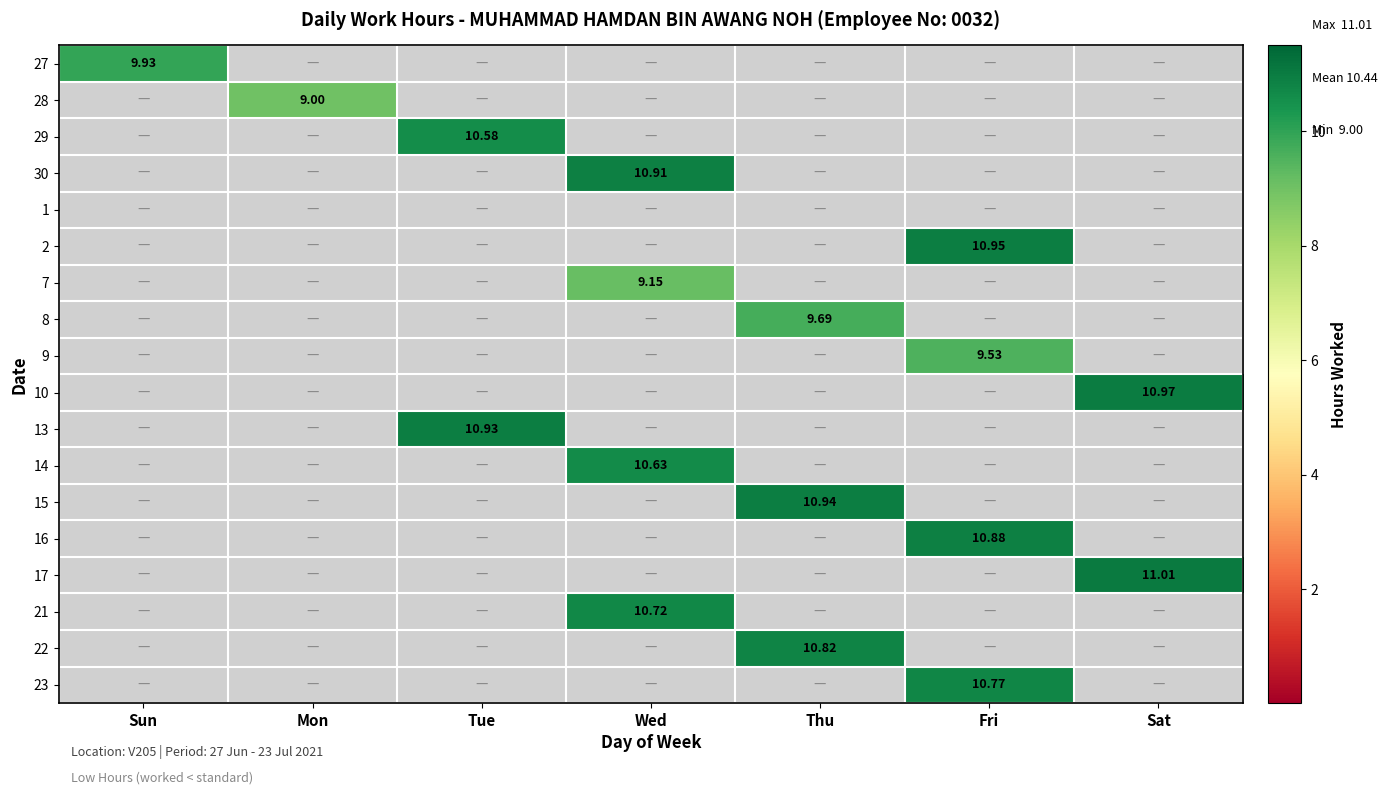

At how many categories does at least one series exceed 3?

7